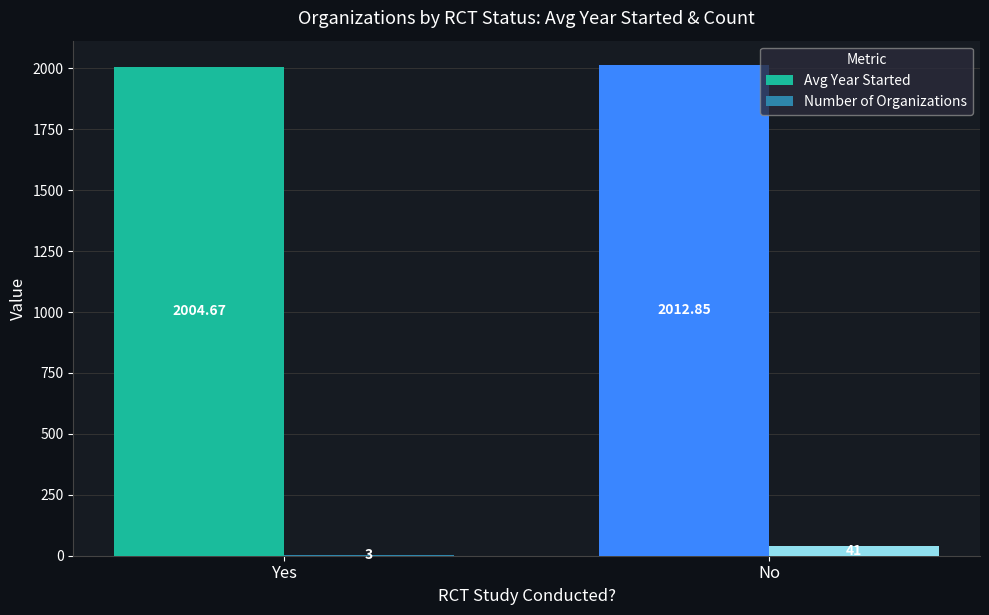

Is the value of Avg Year Started at Yes greater than the value of Number of Organizations at Yes?

Yes